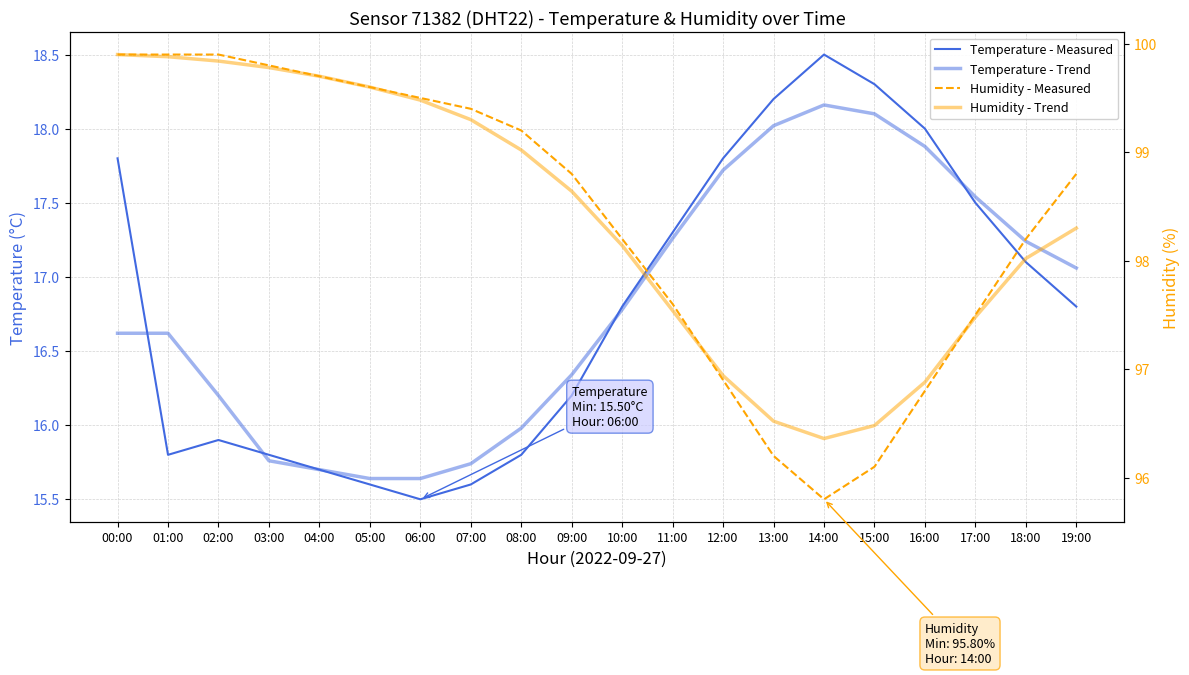

Reading right to left, extract all data points from this chart.

Temperature - Measured: 19:00=16.8	18:00=17.1	17:00=17.5	16:00=18.0	15:00=18.3	14:00=18.5	13:00=18.2	12:00=17.8	11:00=17.3	10:00=16.8	09:00=16.2	08:00=15.8	07:00=15.6	06:00=15.5	05:00=15.6	04:00=15.7	03:00=15.8	02:00=15.9	01:00=15.8	00:00=17.8
Temperature - Trend: 19:00=17.1	18:00=17.2	17:00=17.5	16:00=17.9	15:00=18.1	14:00=18.2	13:00=18.0	12:00=17.7	11:00=17.3	10:00=16.8	09:00=16.3	08:00=16.0	07:00=15.7	06:00=15.6	05:00=15.6	04:00=15.7	03:00=15.8	02:00=16.2	01:00=16.6	00:00=16.6
Humidity - Measured: 19:00=98.8	18:00=98.2	17:00=97.5	16:00=96.8	15:00=96.1	14:00=95.8	13:00=96.2	12:00=96.9	11:00=97.6	10:00=98.2	09:00=98.8	08:00=99.2	07:00=99.4	06:00=99.5	05:00=99.6	04:00=99.7	03:00=99.8	02:00=99.9	01:00=99.9	00:00=99.9
Humidity - Trend: 19:00=98.3	18:00=98.0	17:00=97.5	16:00=96.9	15:00=96.5	14:00=96.4	13:00=96.5	12:00=96.9	11:00=97.5	10:00=98.1	09:00=98.6	08:00=99.0	07:00=99.3	06:00=99.5	05:00=99.6	04:00=99.7	03:00=99.8	02:00=99.8	01:00=99.9	00:00=99.9